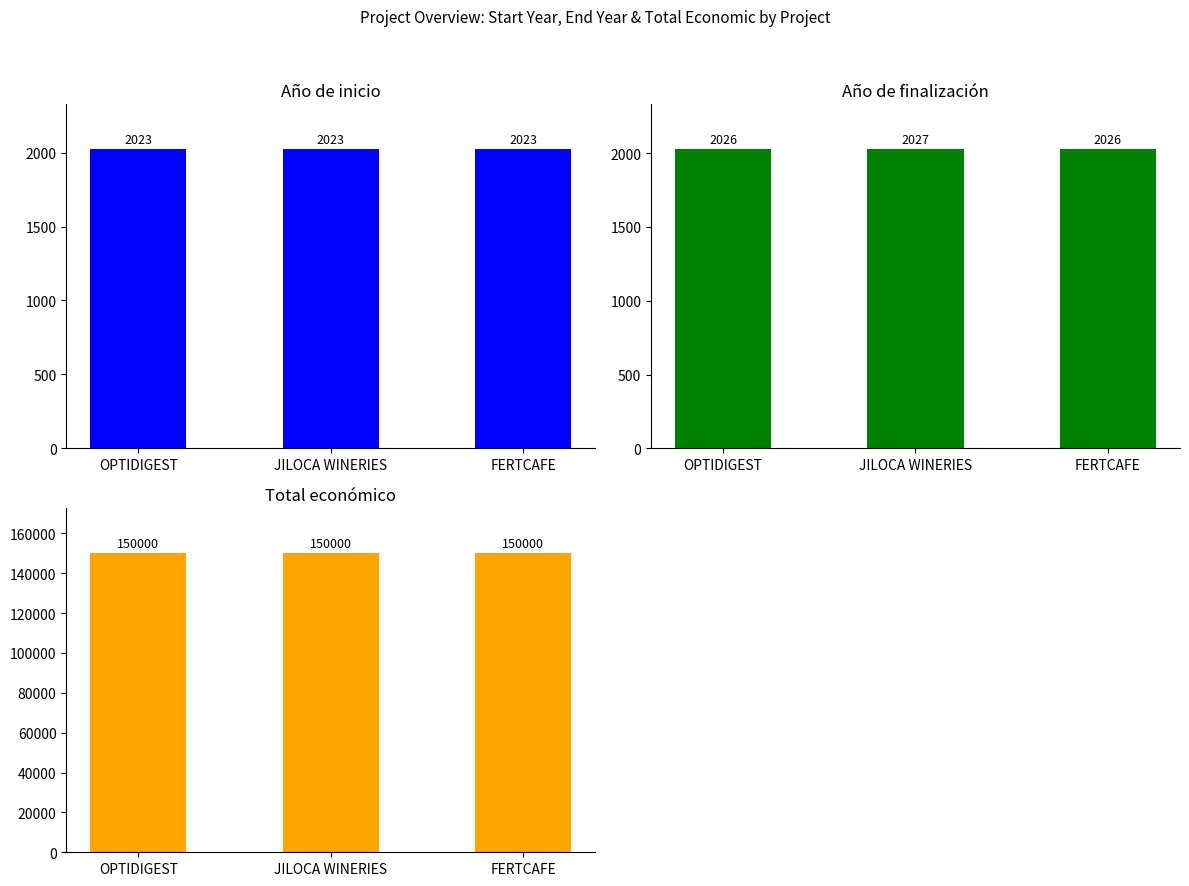

What is the maximum value shown in the chart?

150000